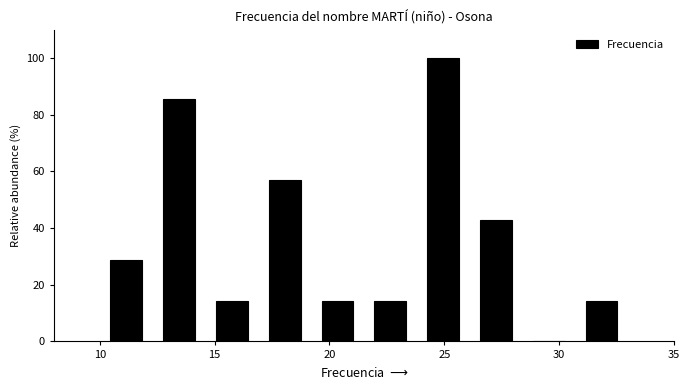

Reading left to right, transcribe this chart: for each bar, give the range it covers on the x-axis and its height. Neither the bar edges nor the heights are printed on the chart, so give them approximately, as read against the axes.

10.0 to 12.3: 28
12.3 to 14.6: 86
14.6 to 16.9: 14
16.9 to 19.2: 58
19.2 to 21.5: 14
21.5 to 23.8: 14
23.8 to 26.1: 100
26.1 to 28.4: 42
28.4 to 30.7: 0
30.7 to 33.0: 14